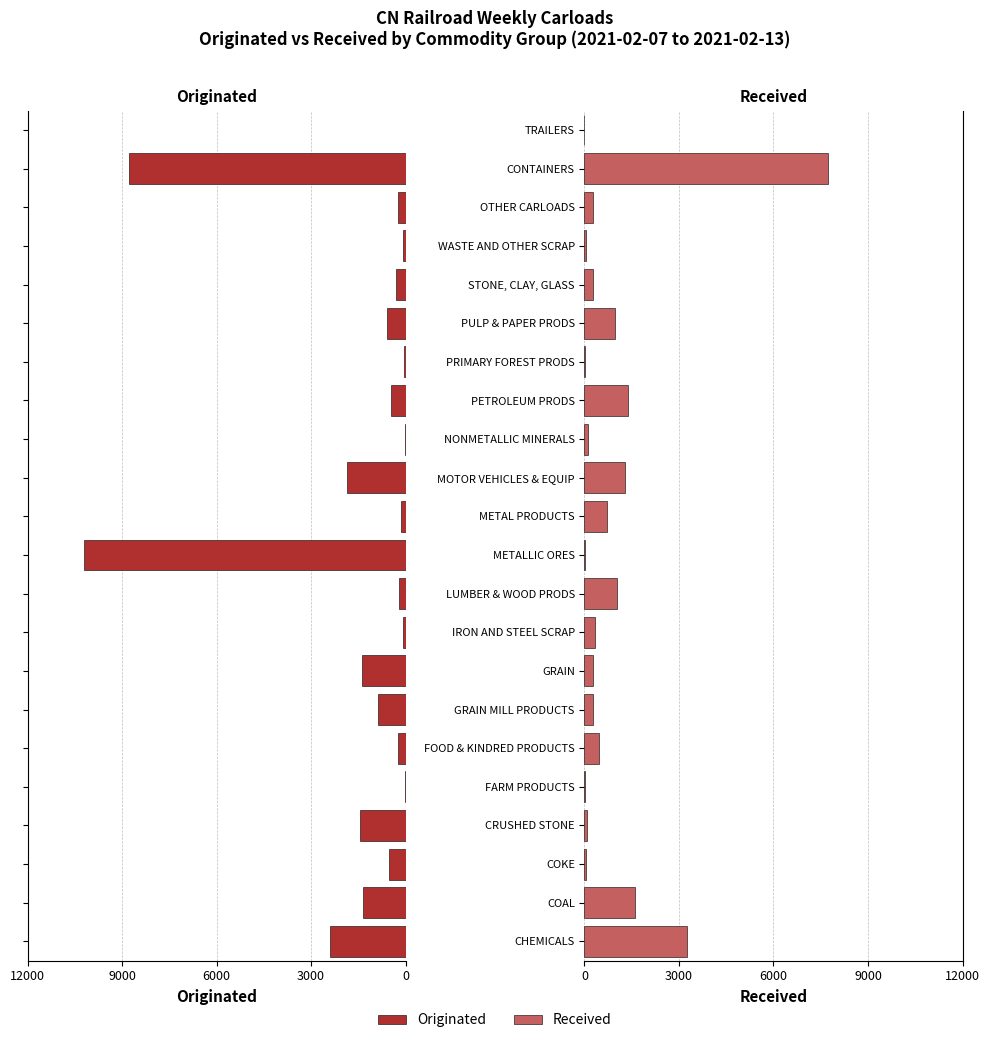

Which series has the largest range (max minus min)?

Originated